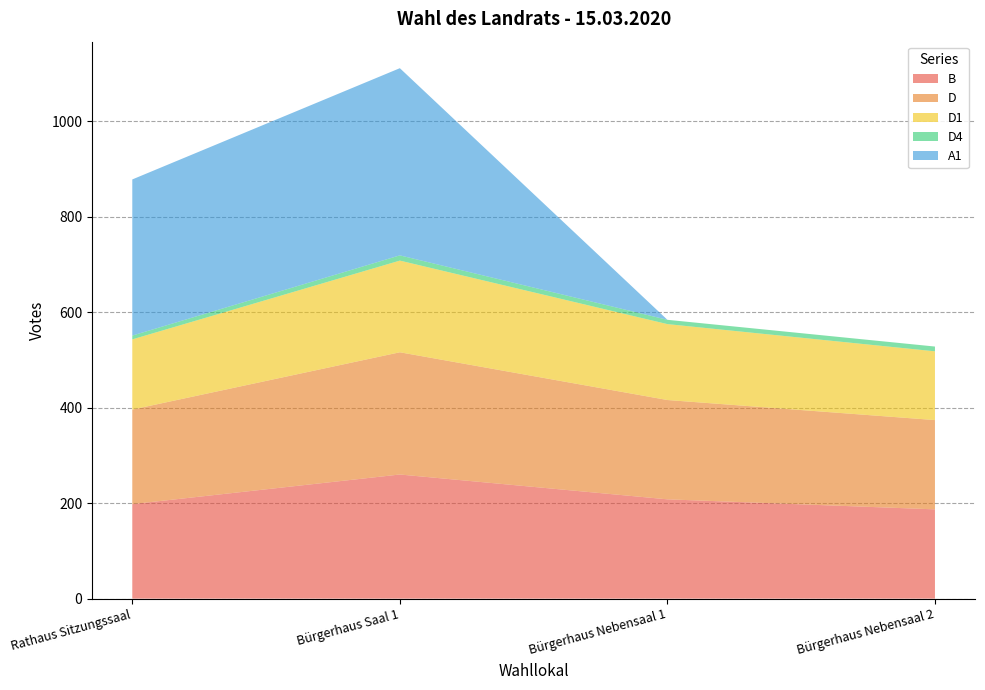

Reading left to right, extract all data points from this chart.

B: Rathaus Sitzungssaal=198	Bürgerhaus Saal 1=260	Bürgerhaus Nebensaal 1=208	Bürgerhaus Nebensaal 2=187
D: Rathaus Sitzungssaal=198	Bürgerhaus Saal 1=256	Bürgerhaus Nebensaal 1=208	Bürgerhaus Nebensaal 2=187
D1: Rathaus Sitzungssaal=147	Bürgerhaus Saal 1=192	Bürgerhaus Nebensaal 1=159	Bürgerhaus Nebensaal 2=144
D4: Rathaus Sitzungssaal=8	Bürgerhaus Saal 1=11	Bürgerhaus Nebensaal 1=9	Bürgerhaus Nebensaal 2=10
A1: Rathaus Sitzungssaal=327	Bürgerhaus Saal 1=392	Bürgerhaus Nebensaal 1=0	Bürgerhaus Nebensaal 2=0